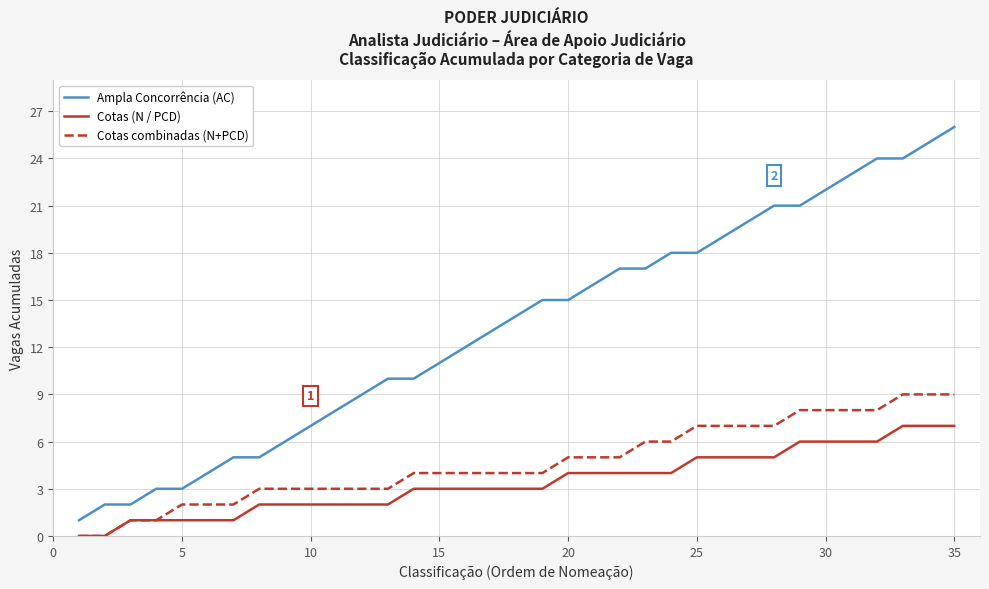

Which series has the largest range (max minus min)?

Ampla Concorrência (AC)